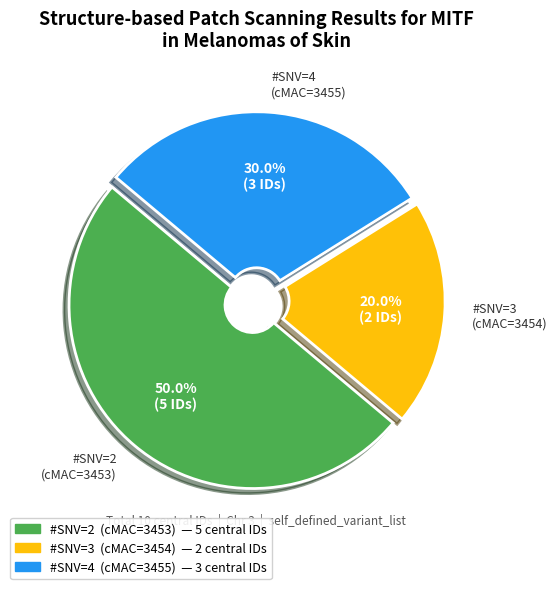

What portion of the pie excludes #SNV=4 (cMAC=3455)?

70.0%